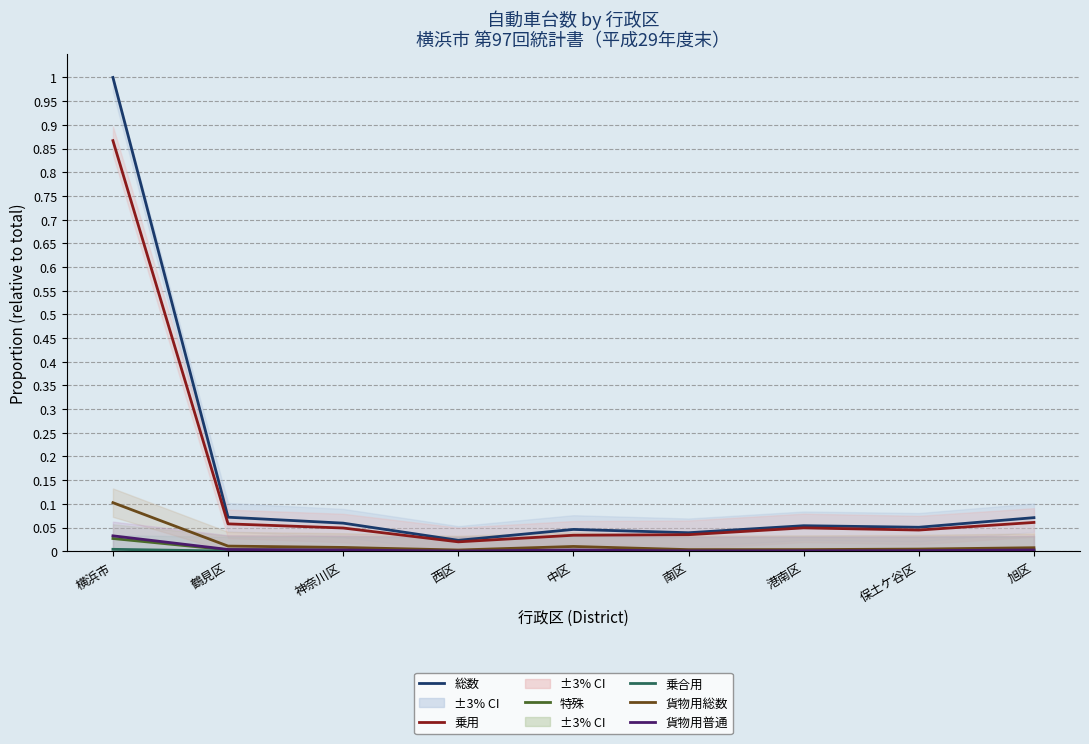

How many distinct data groups are displayed?

6